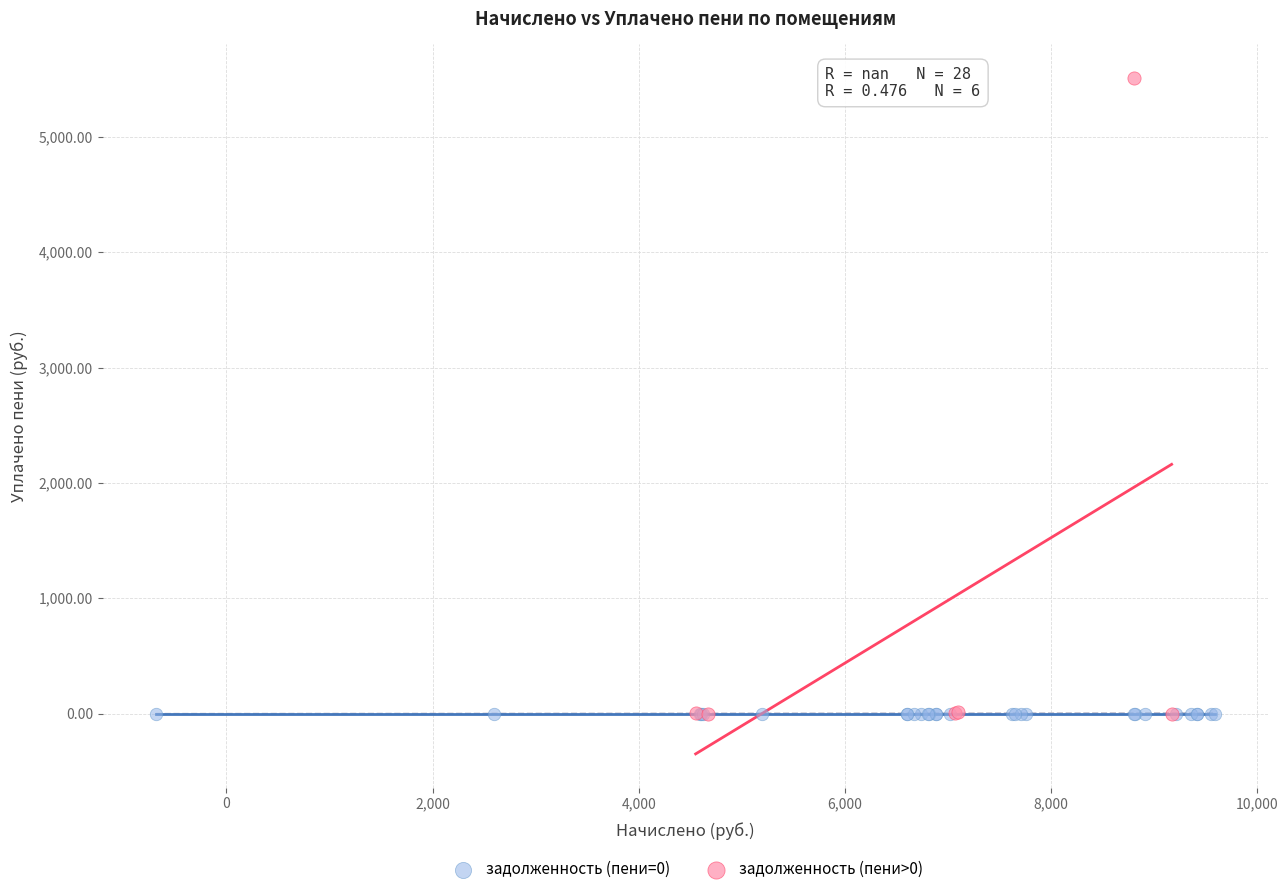

What are all the series names shown in the legend?

задолженность (пени=0), задолженность (пени>0)